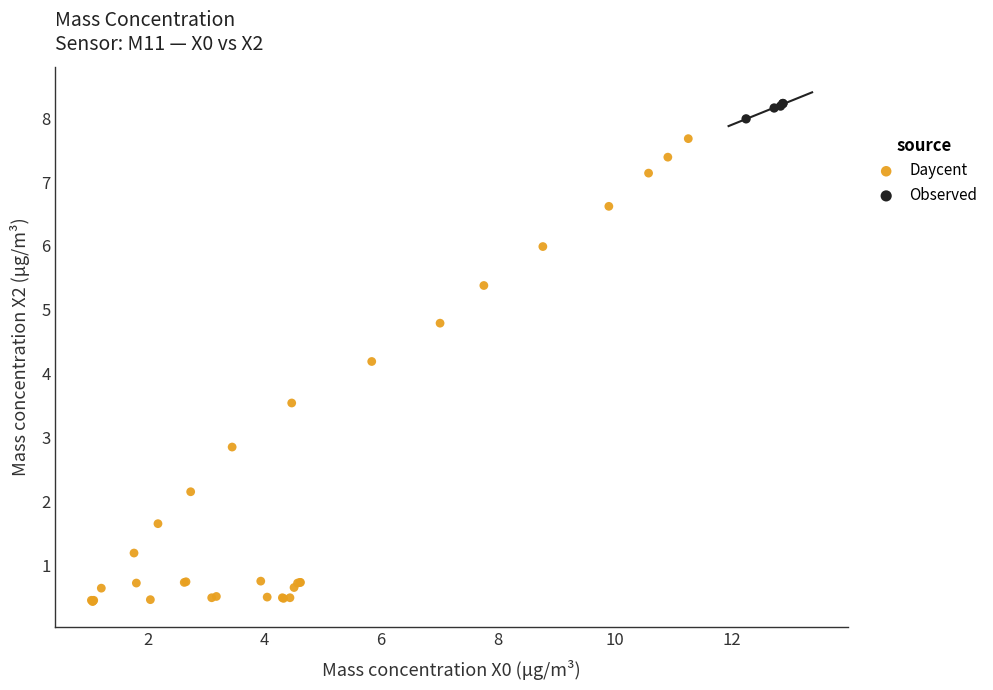

Which series has the largest Y range (max minus min)?

Daycent